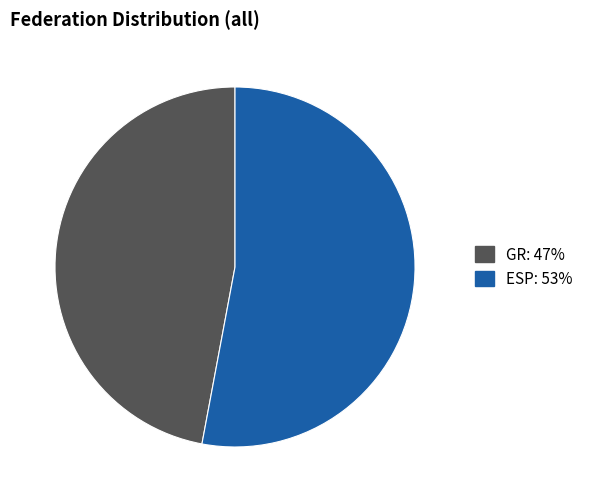

Rank the categories by value from highest to lowest.

ESP, GR